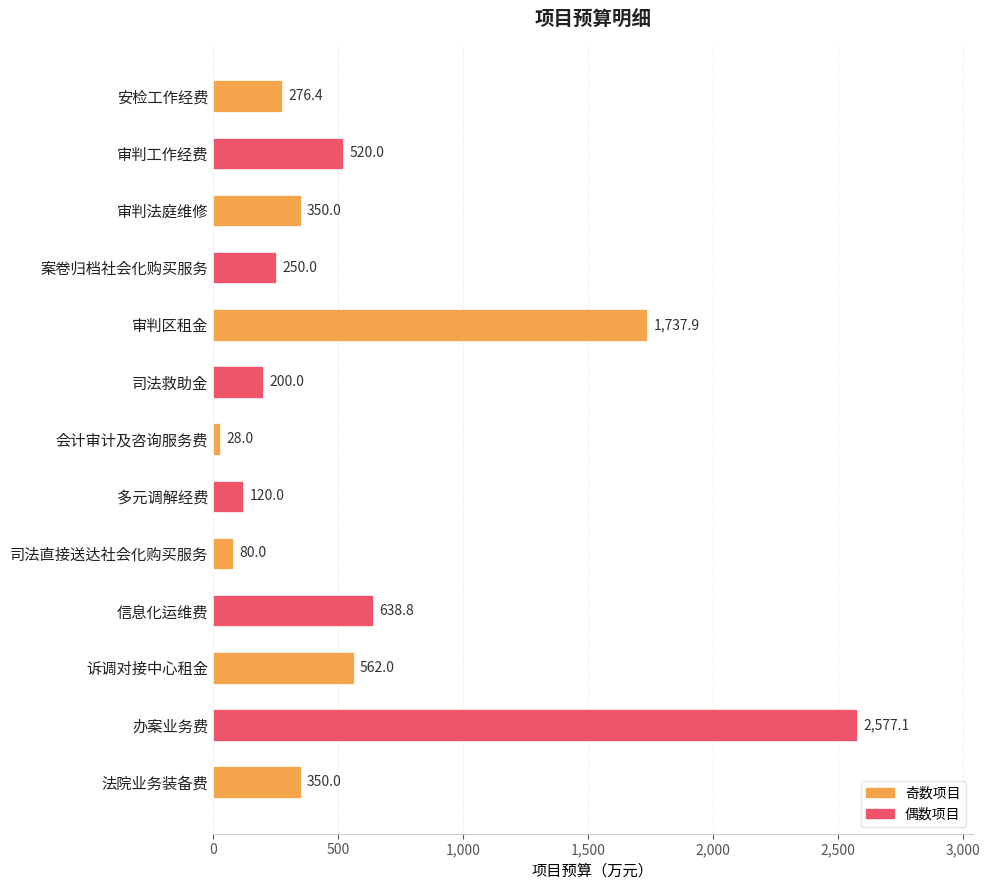

What is the difference between the maximum and minimum values?

2549.1